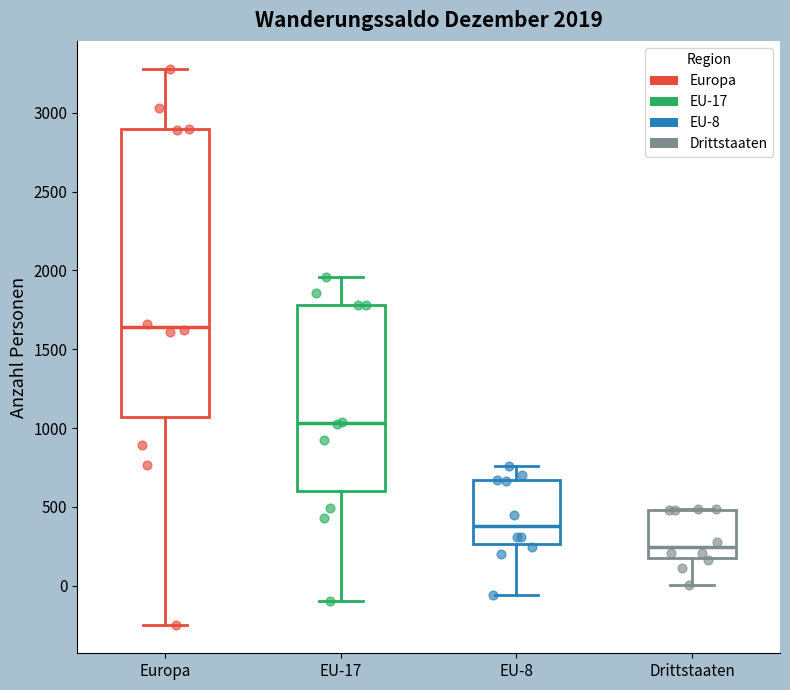

Comparing the boxes themselves (not the whiskers), which one is the tallest?

Europa